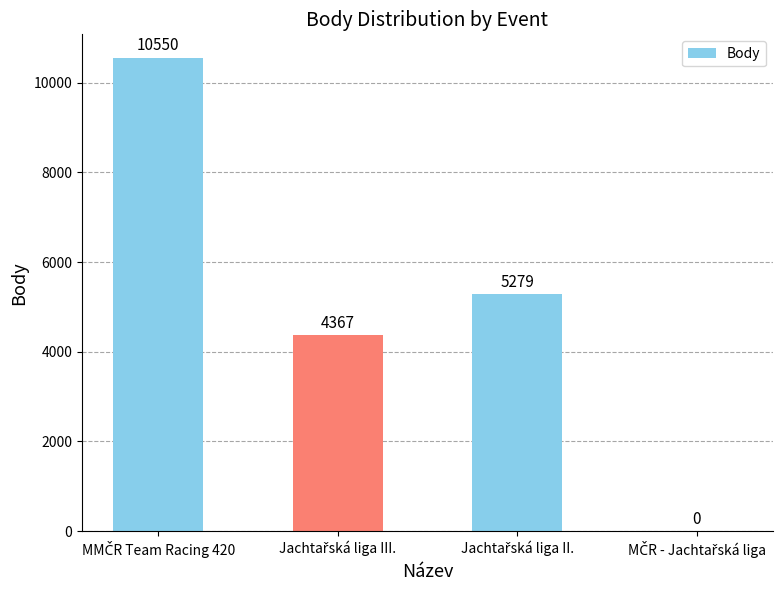

What is the maximum value shown in the chart?

10550